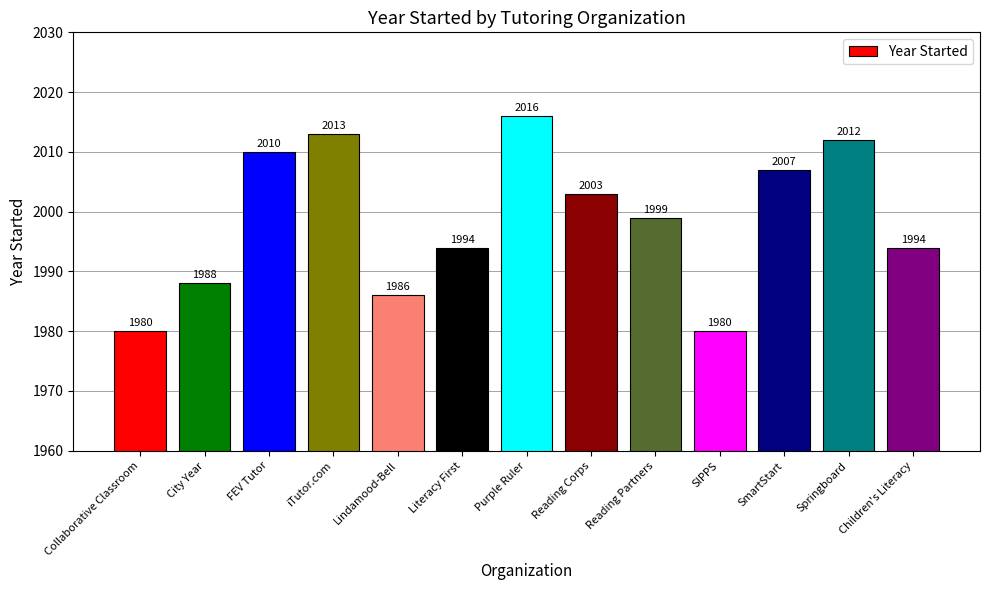

How many values are below 1999?

6